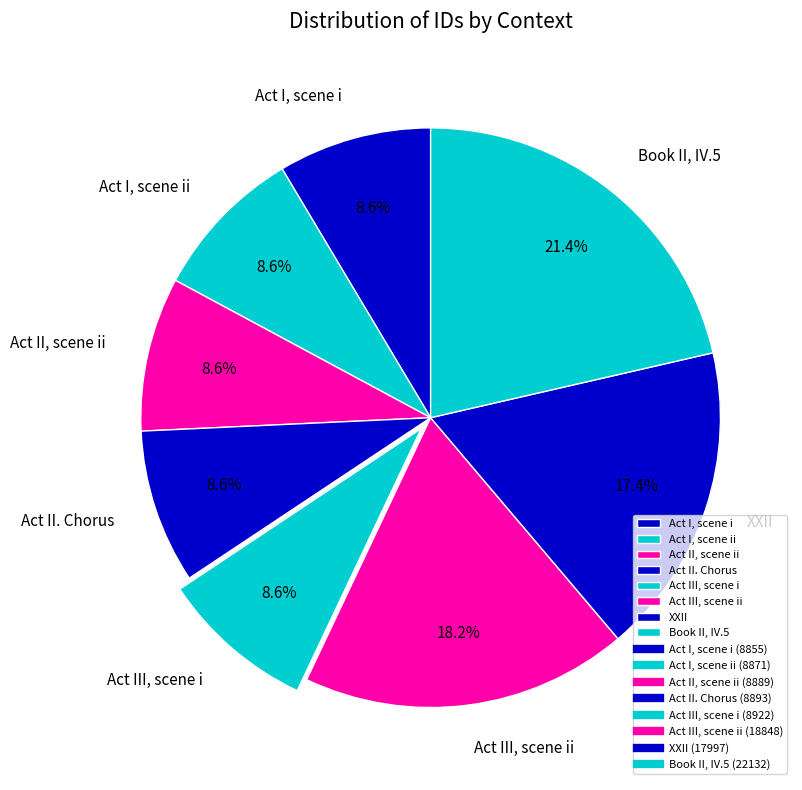

Is it true that Act II. Chorus is 21% of the pie?

False